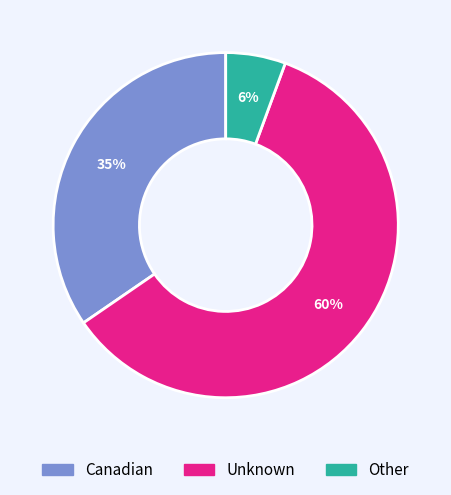

Which category has the biggest portion of the pie?

Unknown